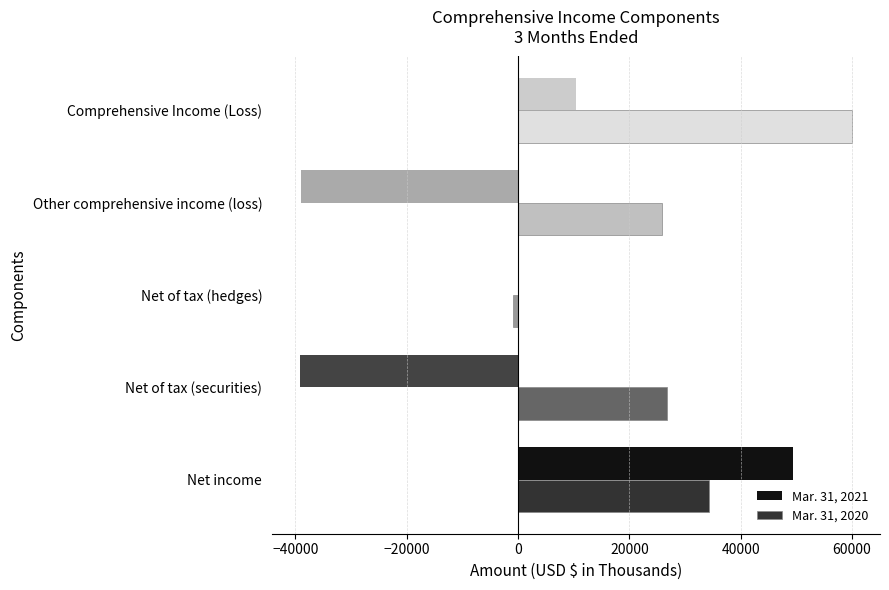

What is the greatest value displayed?

60045